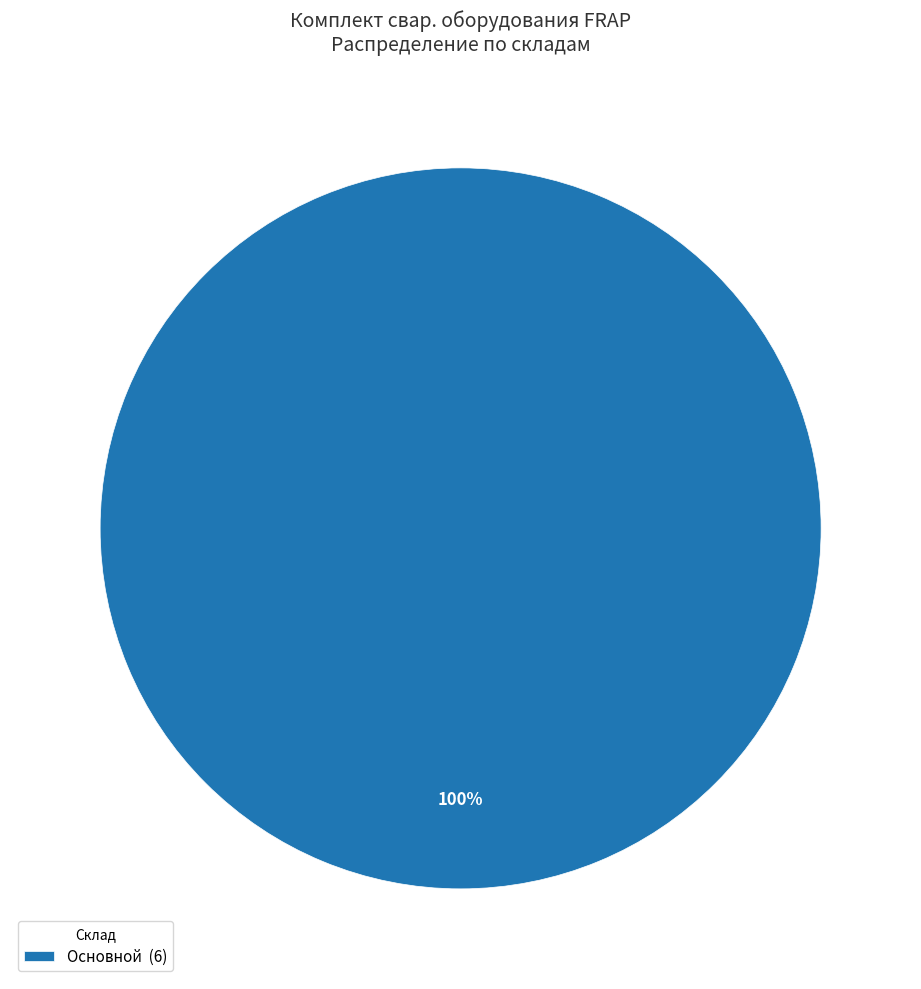

Rank the categories by value from lowest to highest.

Основной (6)